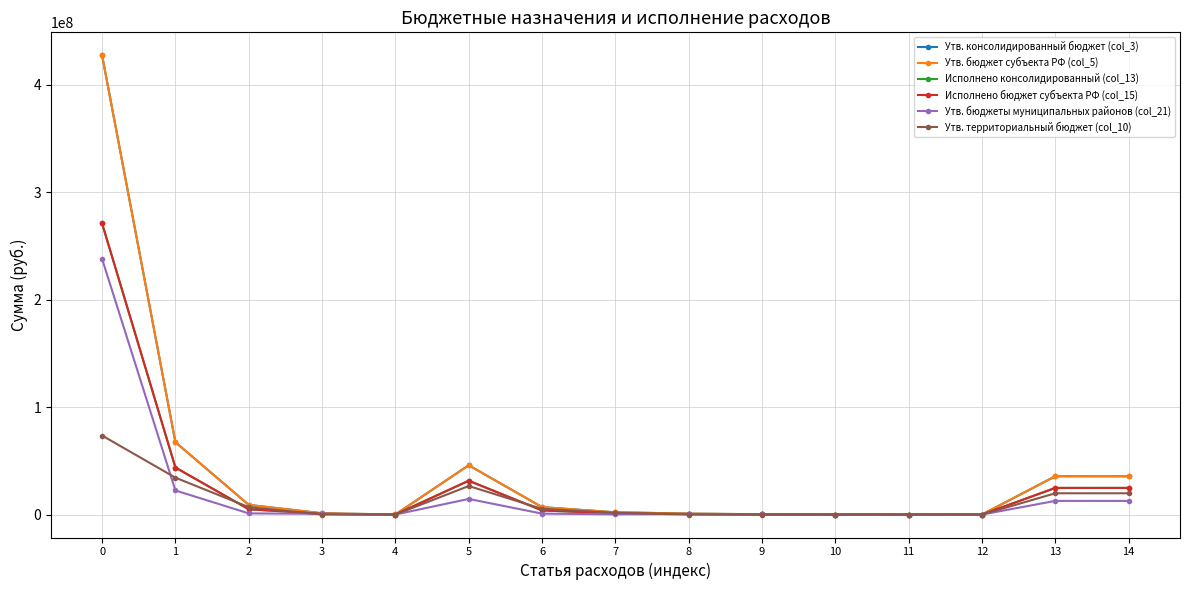

Is this an area chart (filled region under the line)?

No